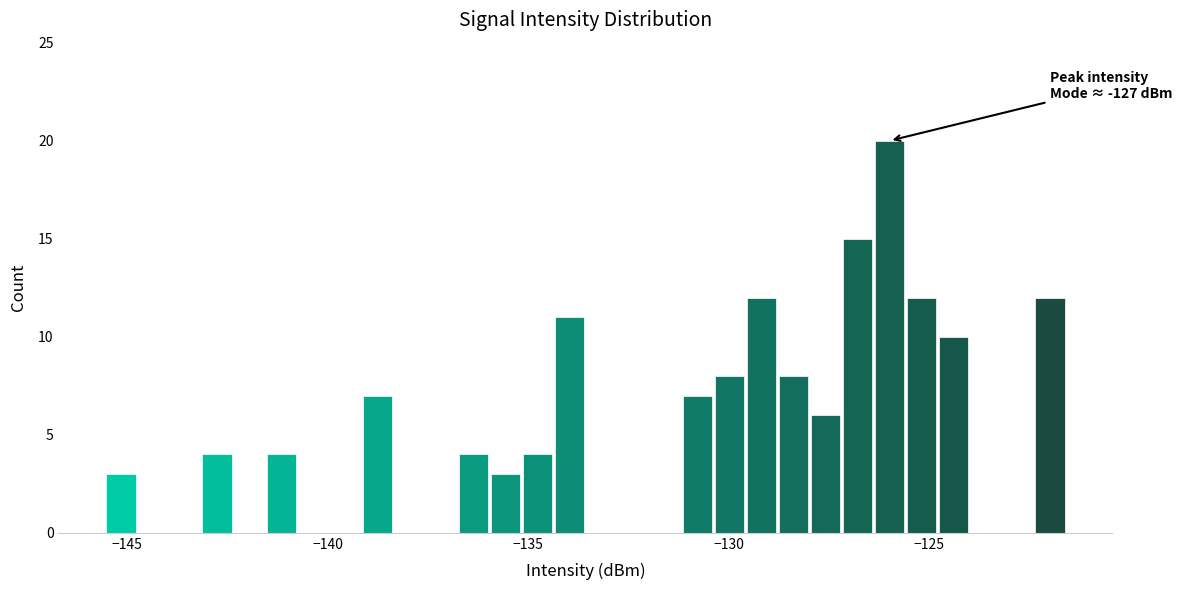

Around what value on the x-axis is the tallest bar? Give the approximate position of its centre, as read against the axis.

-126.0